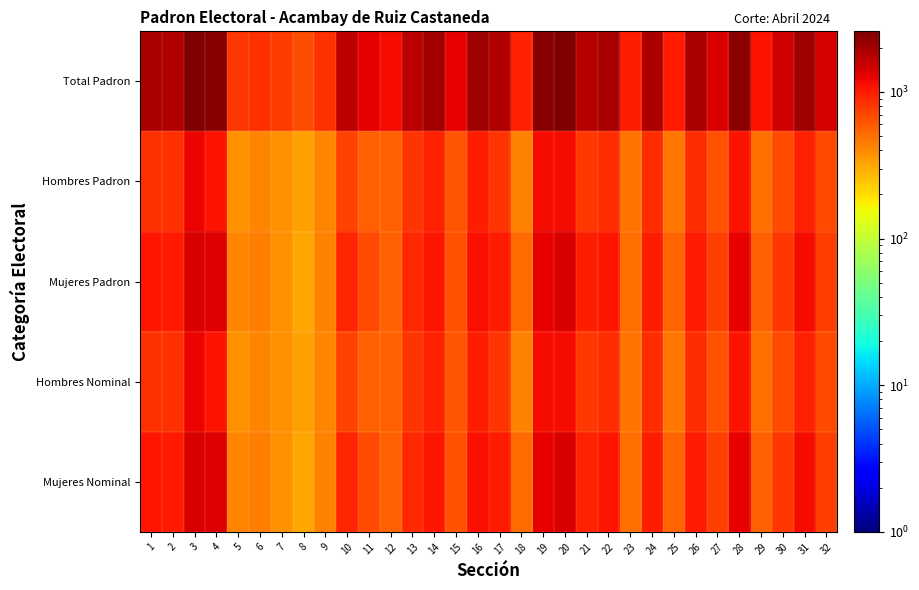

At how many categories does at least one series exceed 1945?

8